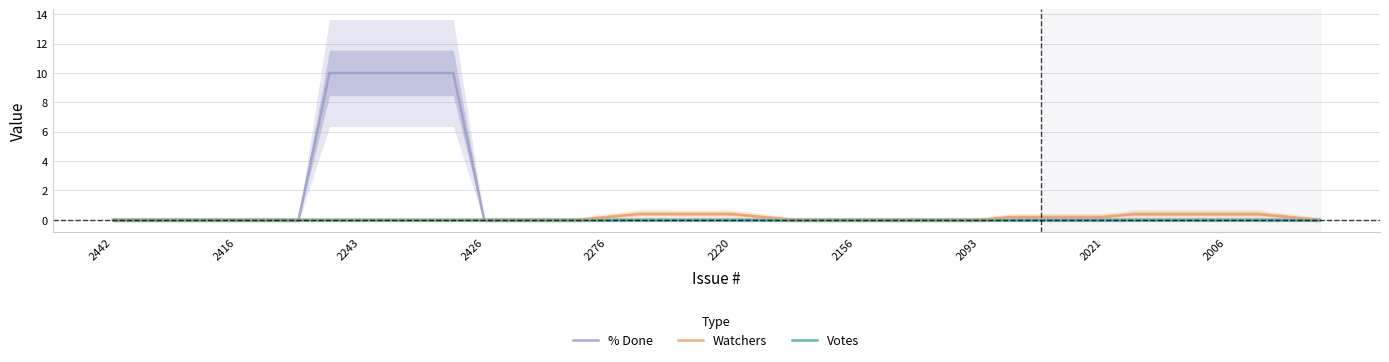

Is it true that % Done equals 0.0 at 2006?

True